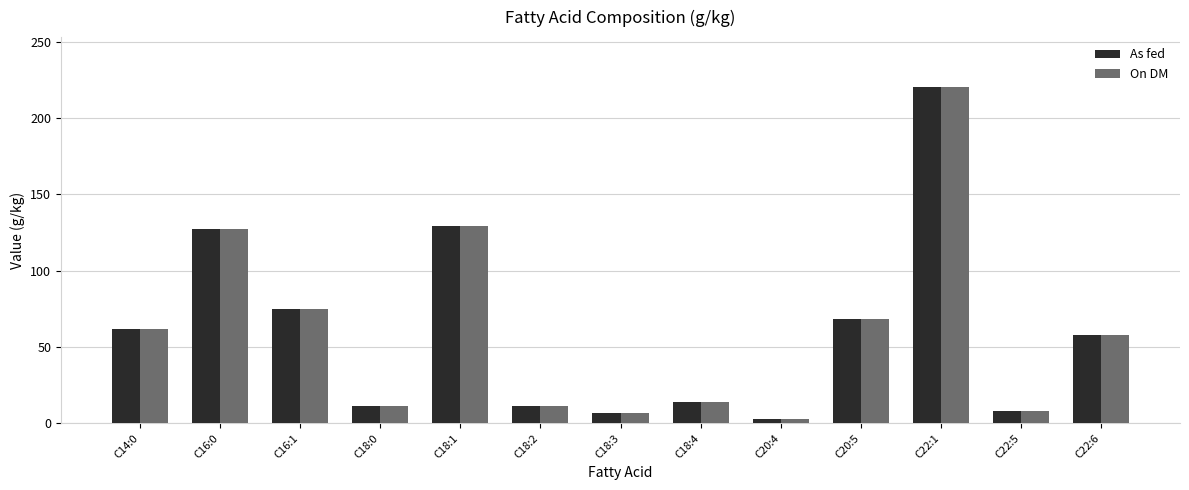

What is the label of the 9th bar from the left?

C20:4